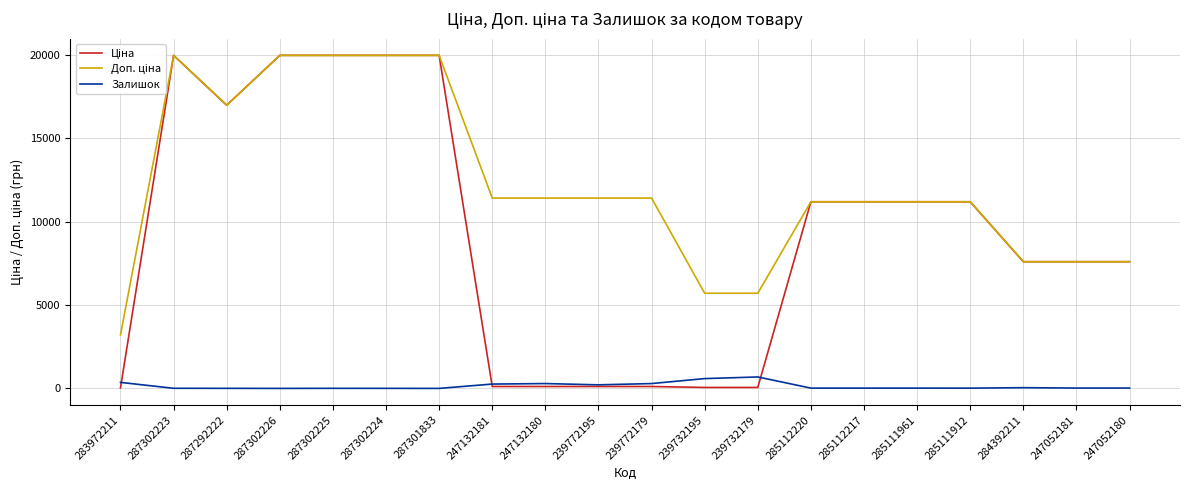

What position from the right is 239772179?

10